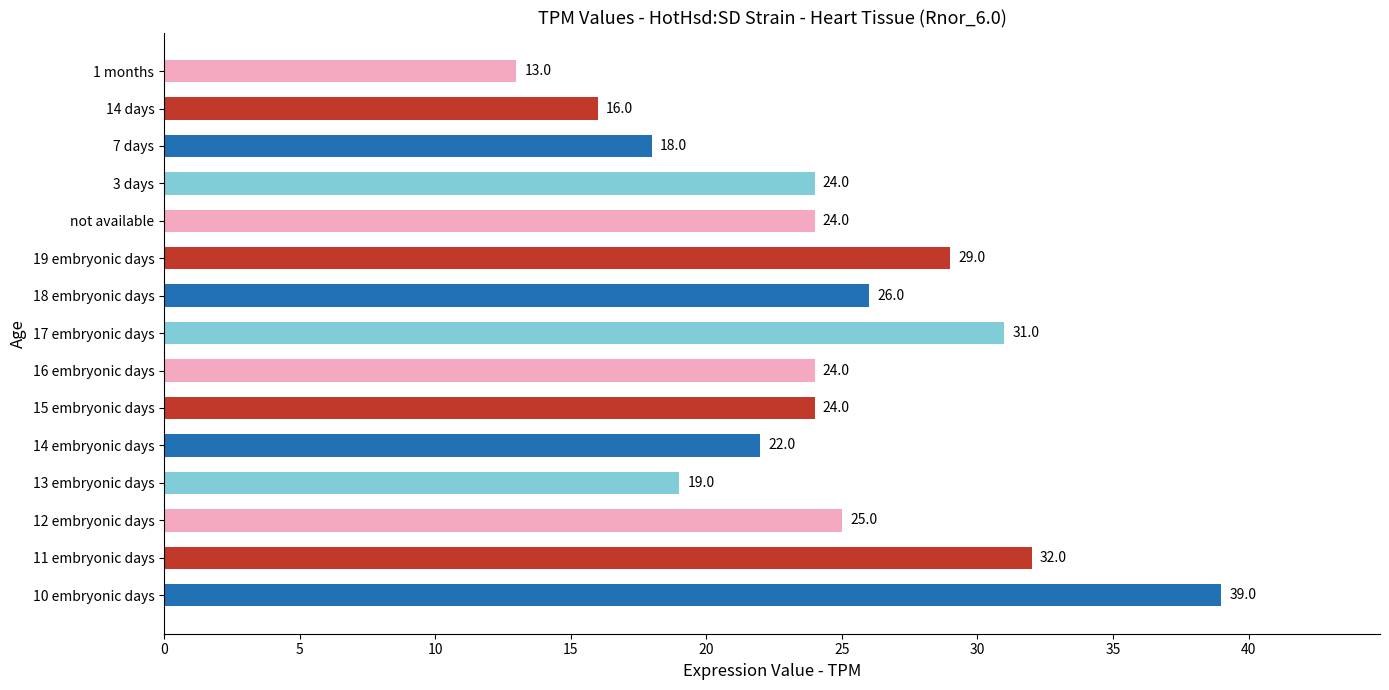

Reading bottom to top, list all the values displayed in this chart.

10 embryonic days=39	11 embryonic days=32	12 embryonic days=25	13 embryonic days=19	14 embryonic days=22	15 embryonic days=24	16 embryonic days=24	17 embryonic days=31	18 embryonic days=26	19 embryonic days=29	not available=24	3 days=24	7 days=18	14 days=16	1 months=13